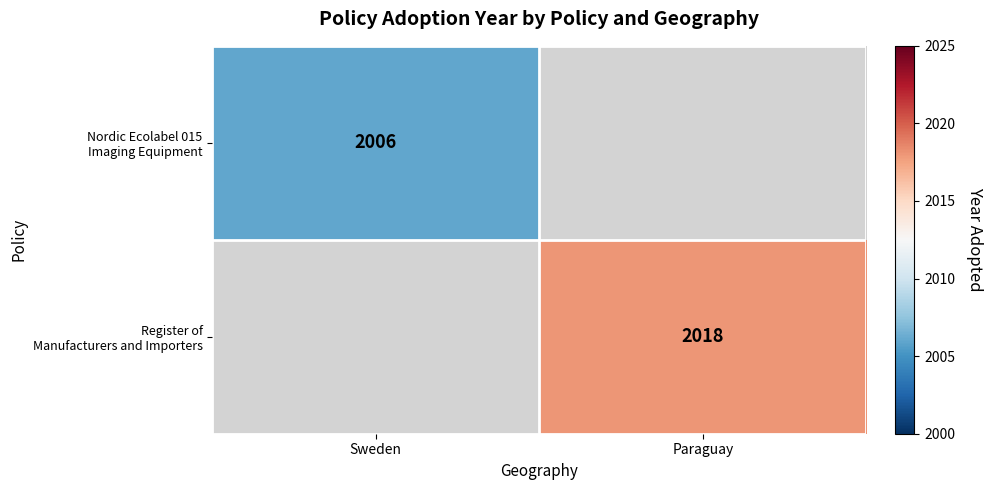

What is the maximum value shown in the chart?

2018